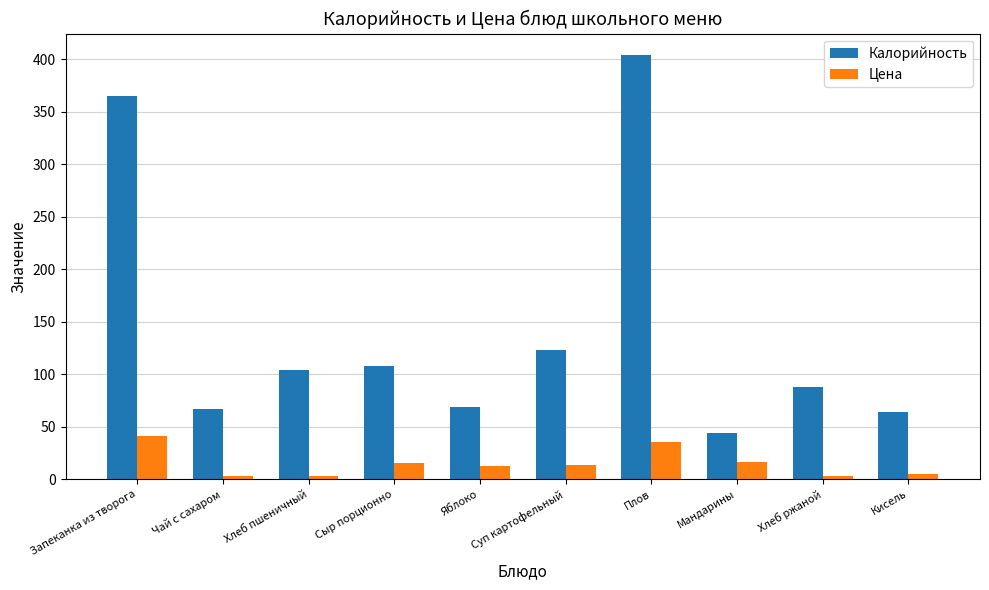

What is the minimum value shown in the chart?

2.9